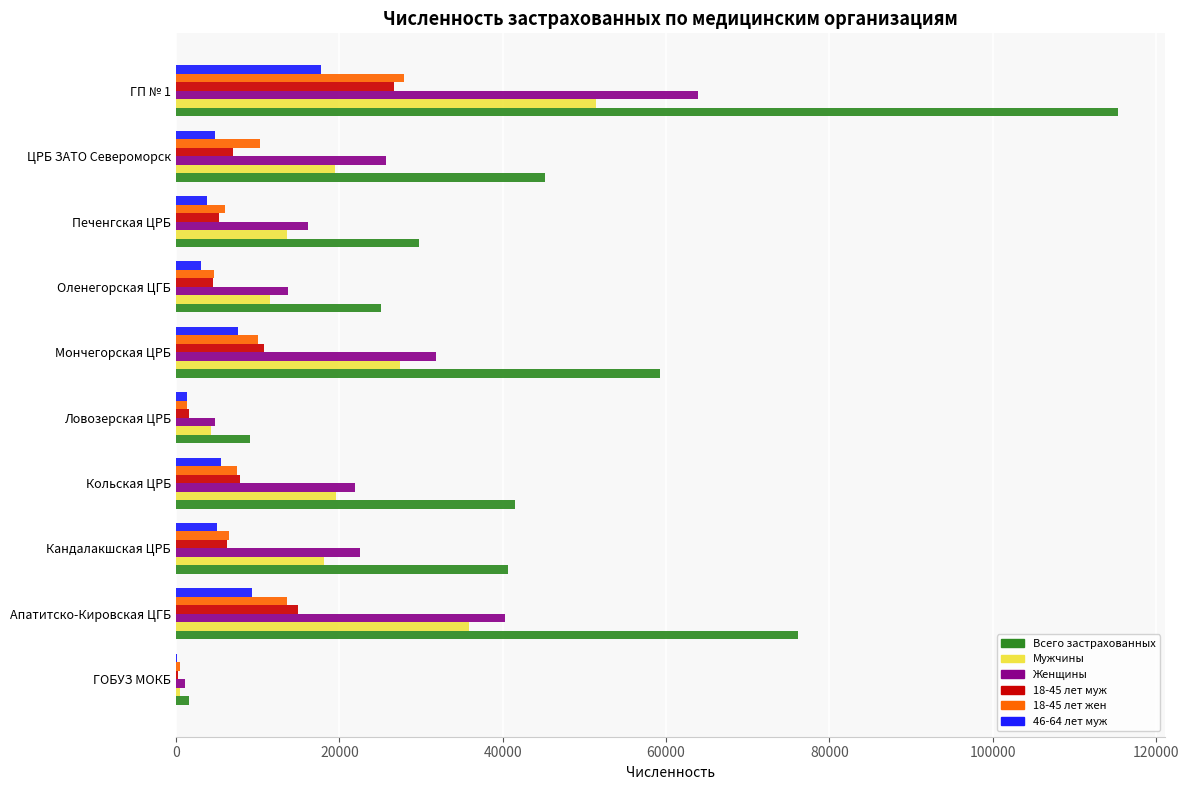

What is the average value of the 46-64 лет муж series?

5827